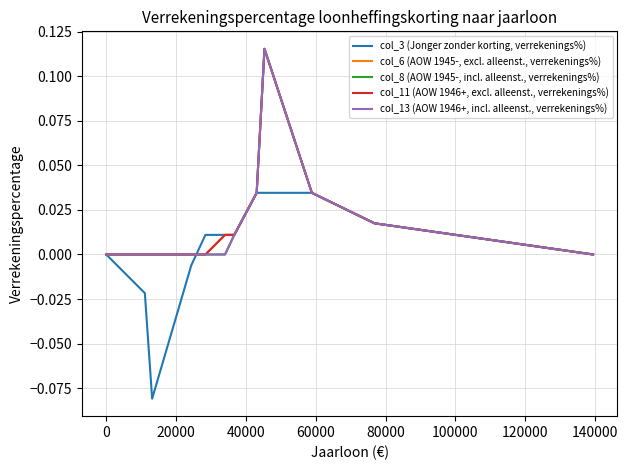

How many times do col_3 (Jonger zonder korting, verrekenings%) and col_13 (AOW 1946+, incl. alleenst., verrekenings%) cross each other?

1